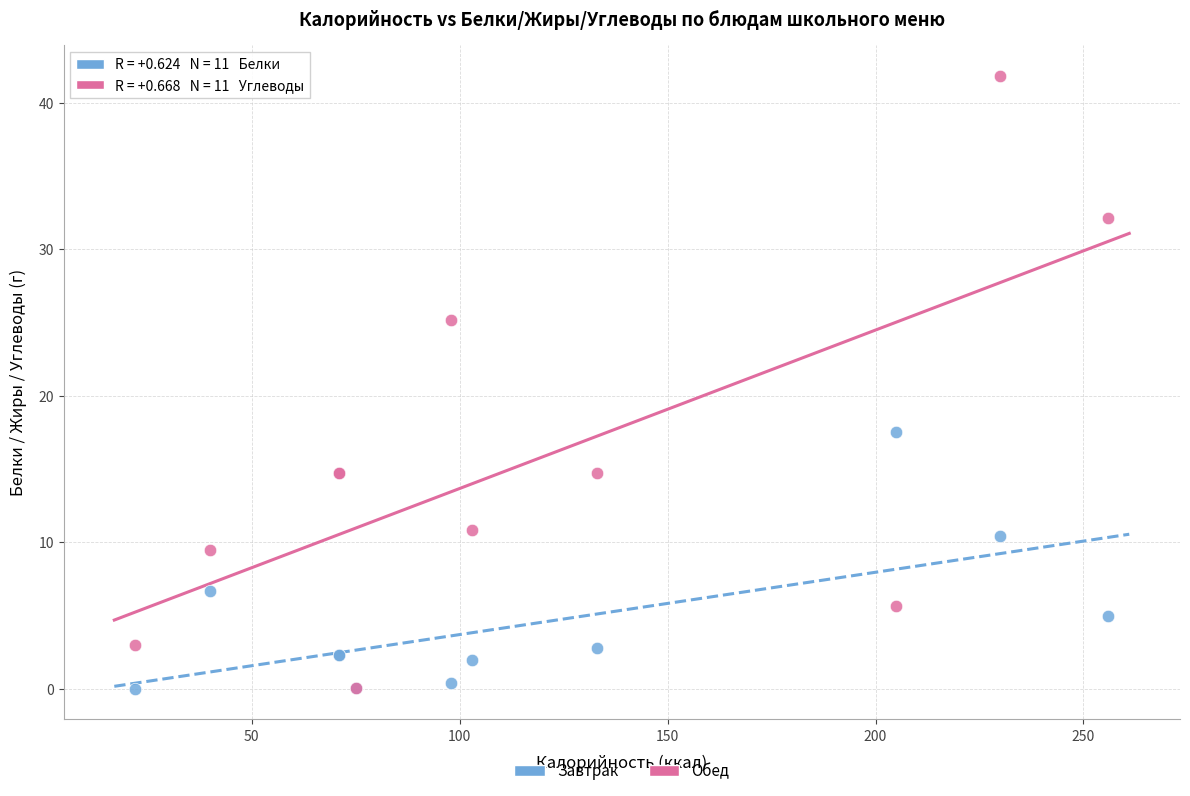

Across all series, what Y value is closest to 20?

17.6